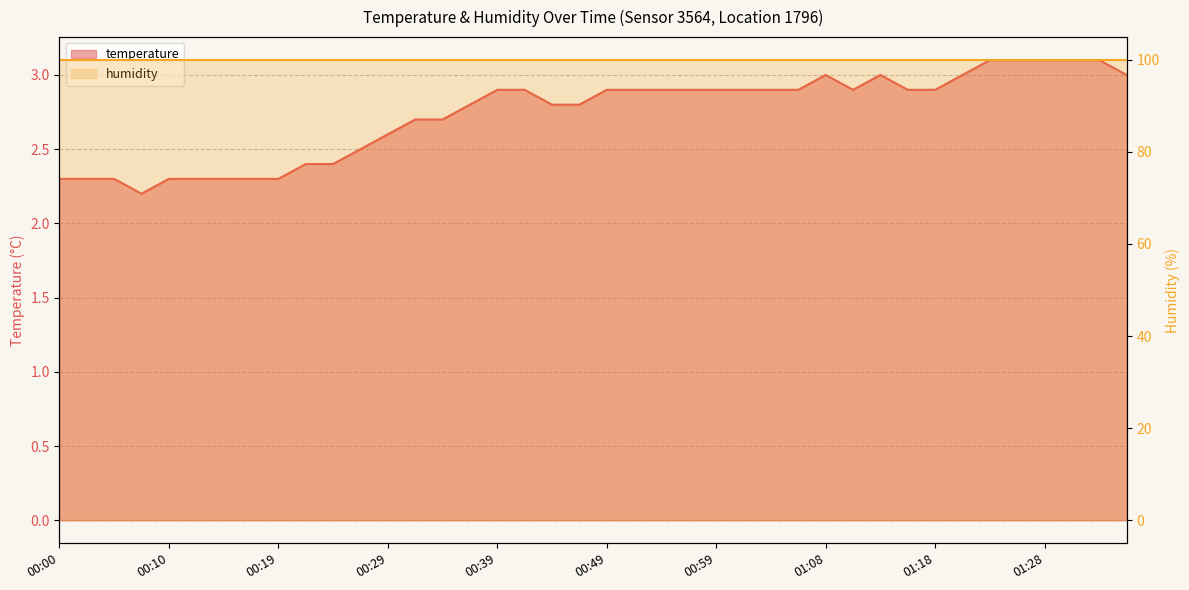

What is the ratio of the value at 00:37 to the value at 00:51?

1.0